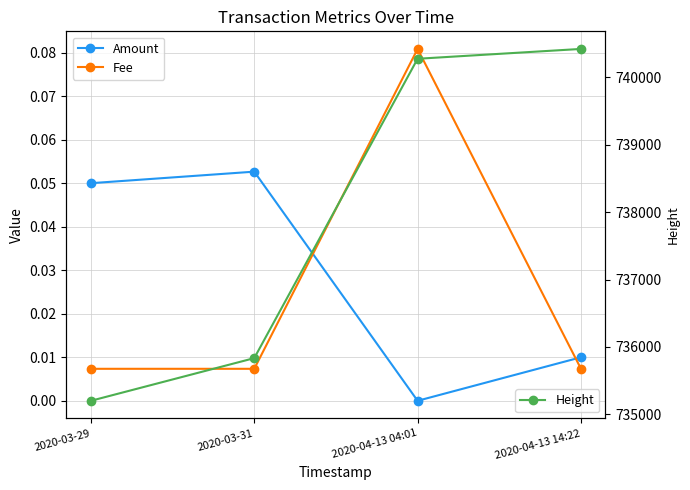

What is the total value across all series at 2020-03-31?

735834.1